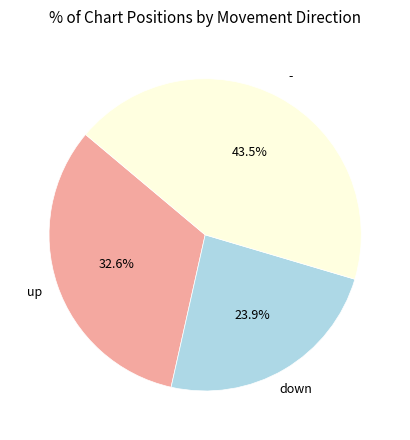

Is there any slice that represents more than half of the pie?

No